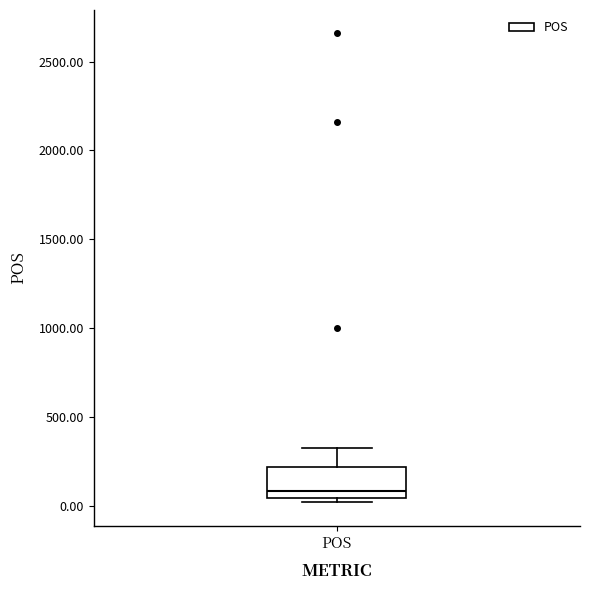

Read this box plot against the y-axis: the position of the median line, the range covered by the box, and the ends of both whiskers. The values are not printed on the chart, so give them approximately, as read against the axis.

median 100, box 50 to 200, whiskers 0 to 350